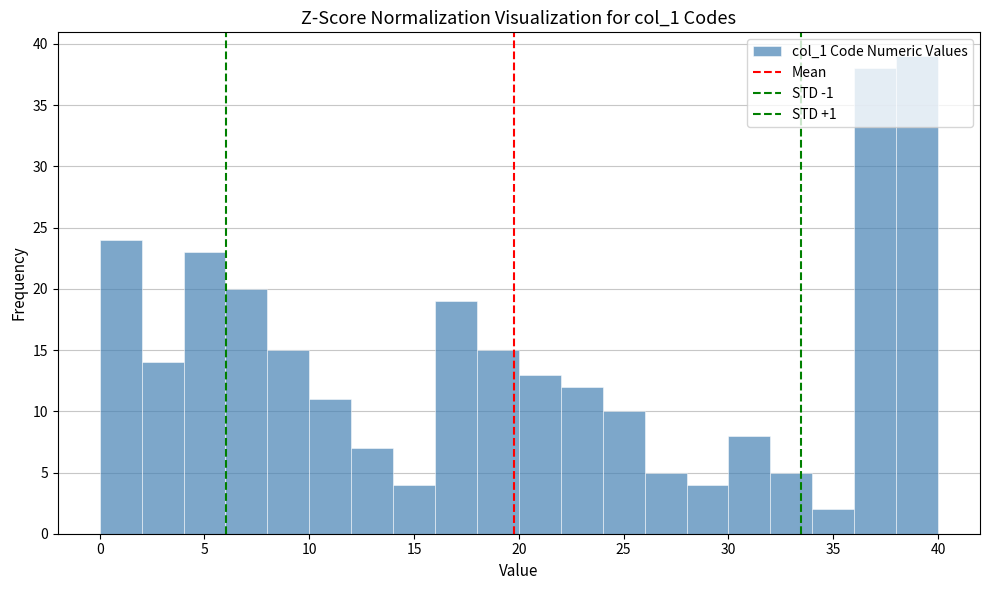

Over which range of the x-axis is the bar tallest?

38 to 40